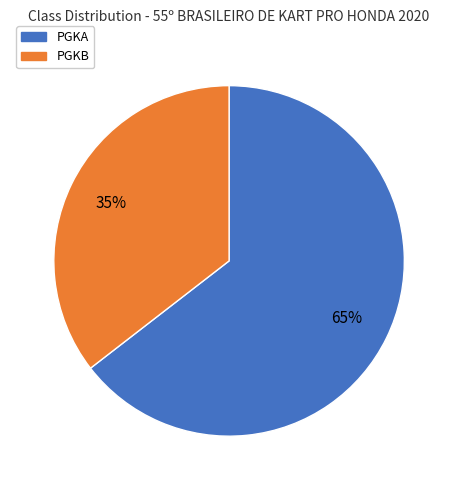

Rank the categories by value from highest to lowest.

PGKA, PGKB